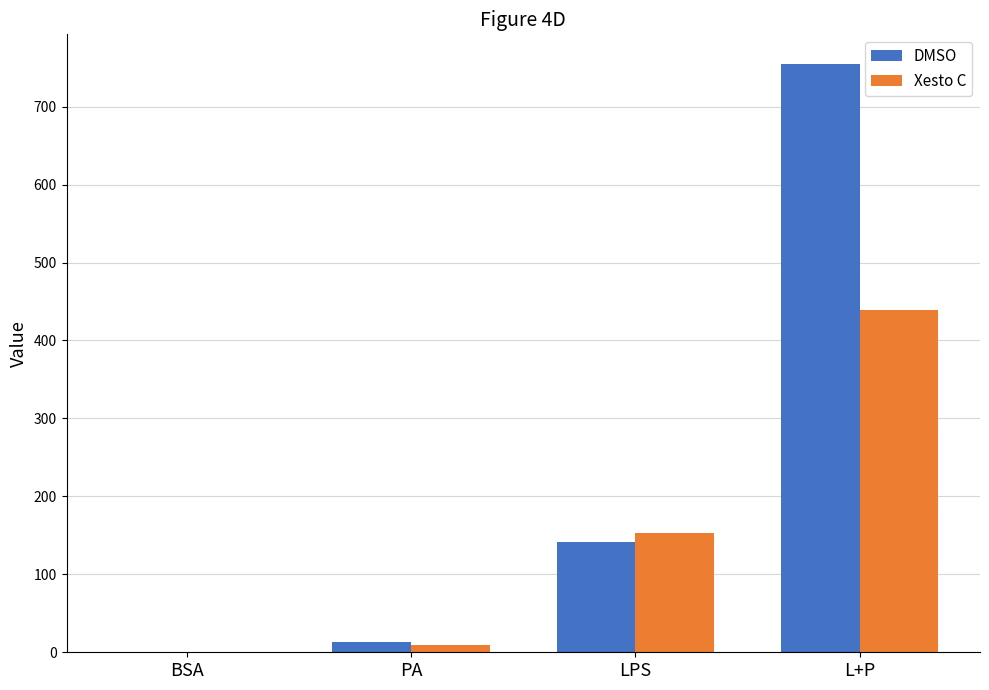

What is the total value across all series at LPS?

294.4